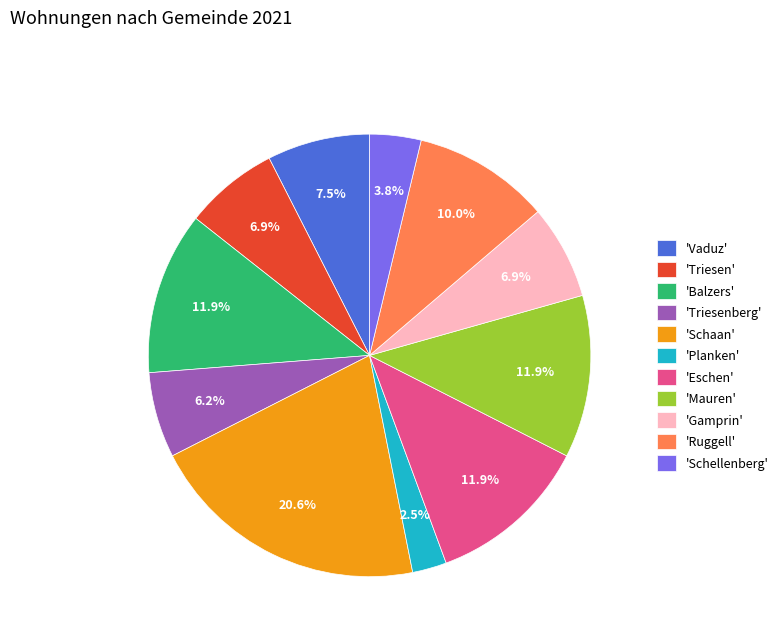

Count the number of slices in the pie.

11